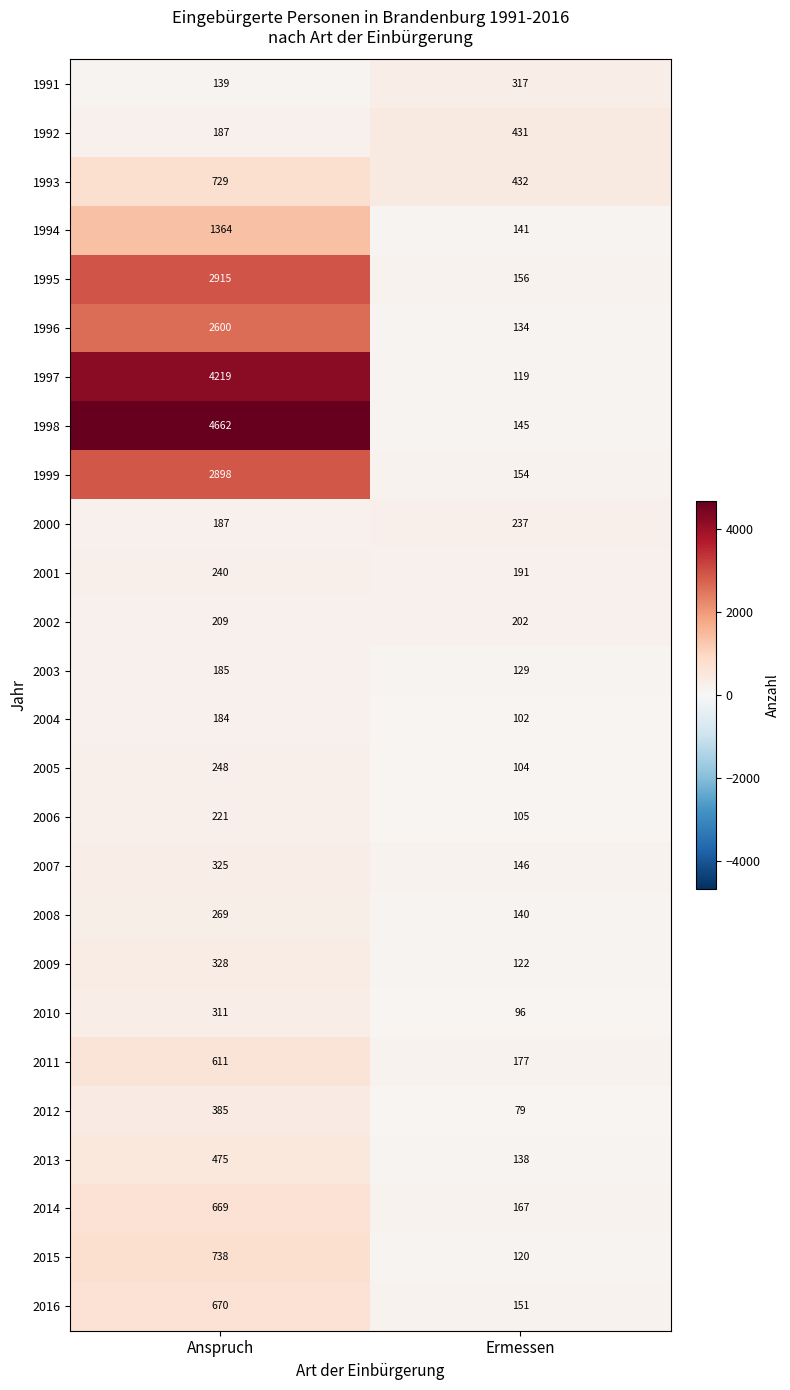

The value of 2015 at Ermessen is 120. True or false?

True